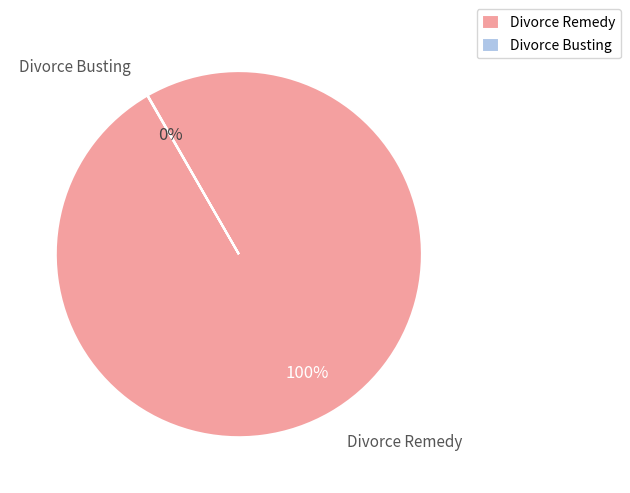

True or false: Divorce Remedy accounts for 100% of the total.

True